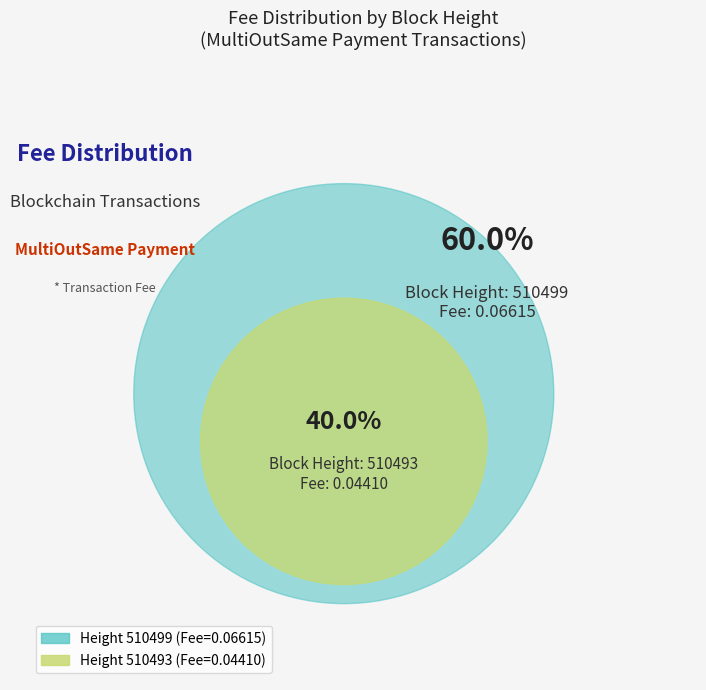

Count the number of slices in the pie.

2